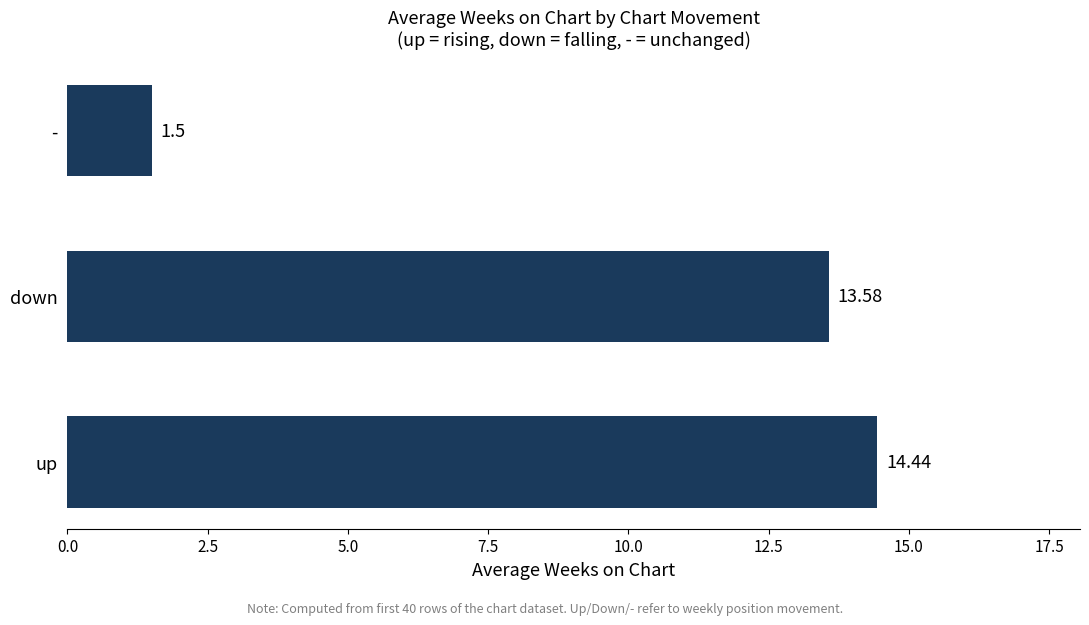

What is the difference between the maximum and minimum values?

12.9